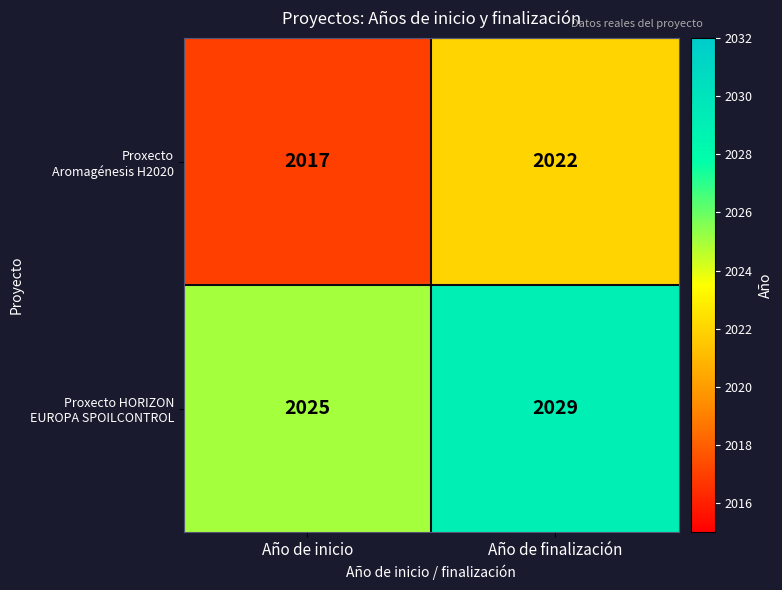

Which label corresponds to the smallest value in the chart?

Año de inicio